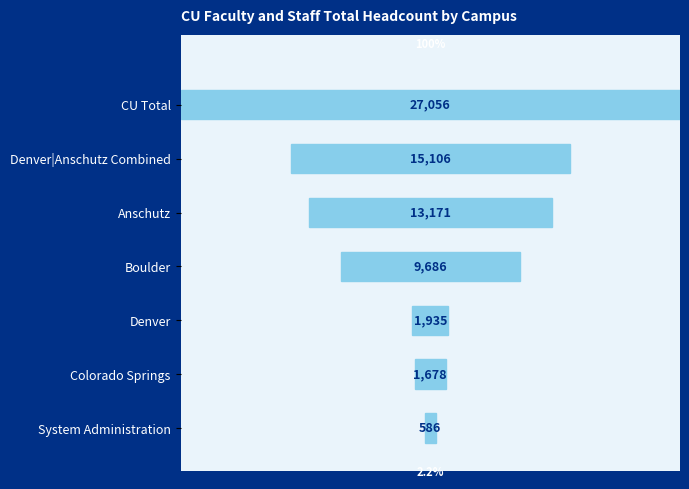

Between Anschutz and Denver, which is larger?

Anschutz